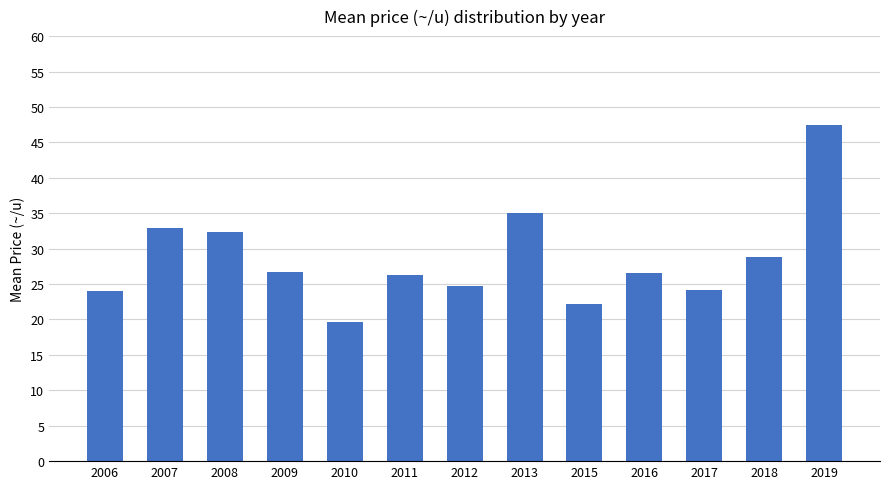

The value at 2016 is 26.6. True or false?

True